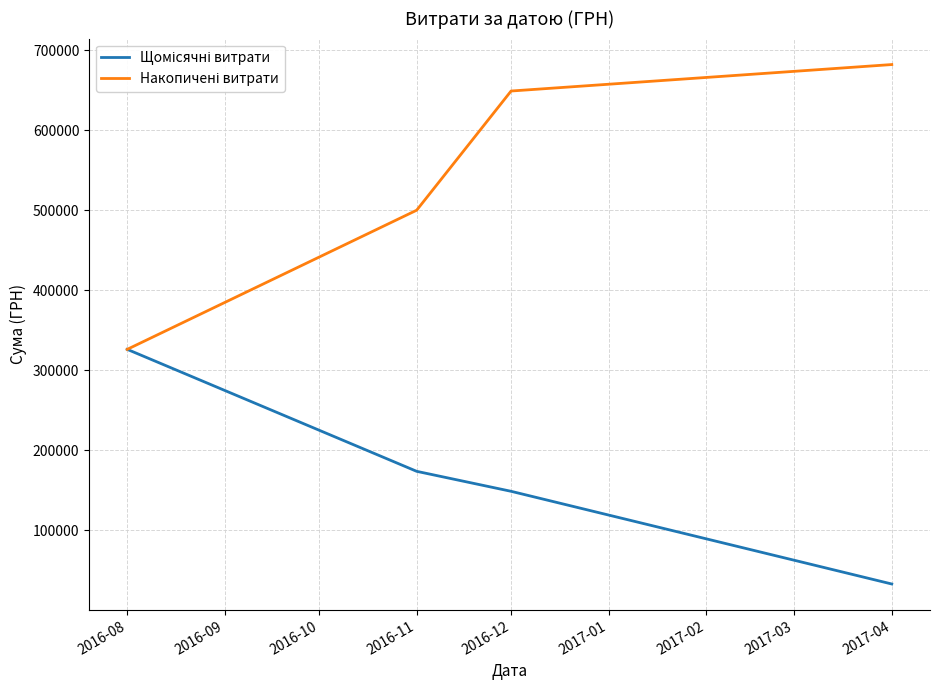

Which category has the highest value across all series?

2017-04